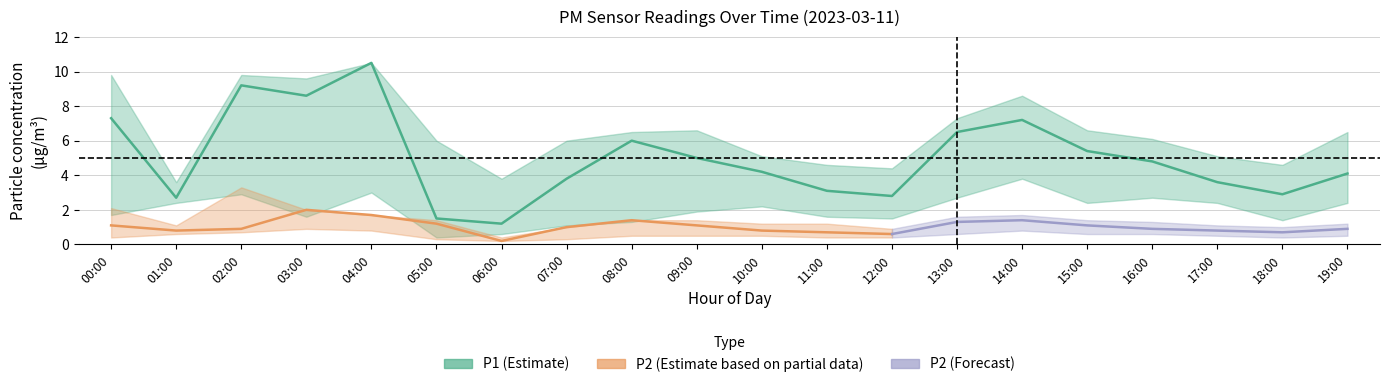

What is the sum of the P2_lower values at 08:00 and 14:00?

1.3